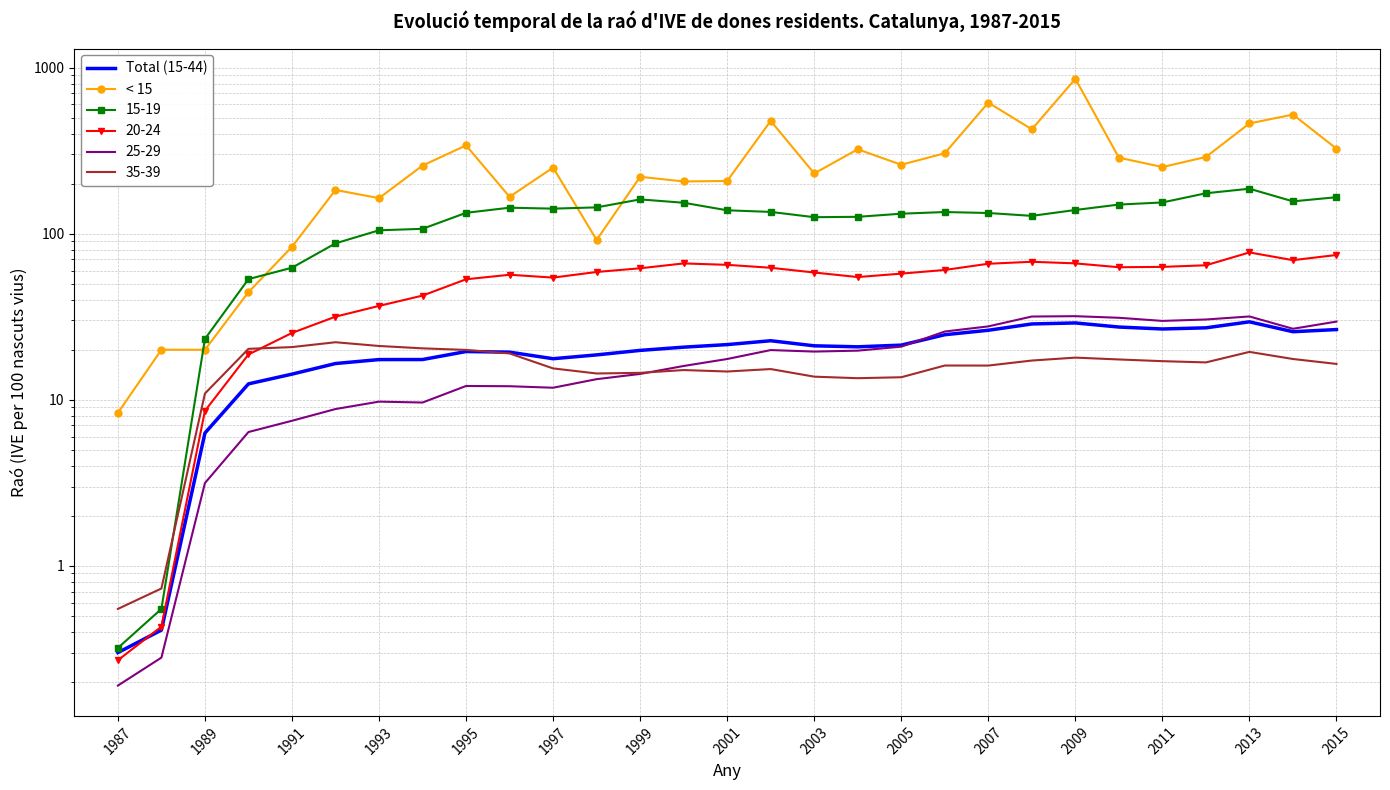

True or false: Total (15-44) and < 15 cross at least once.

False